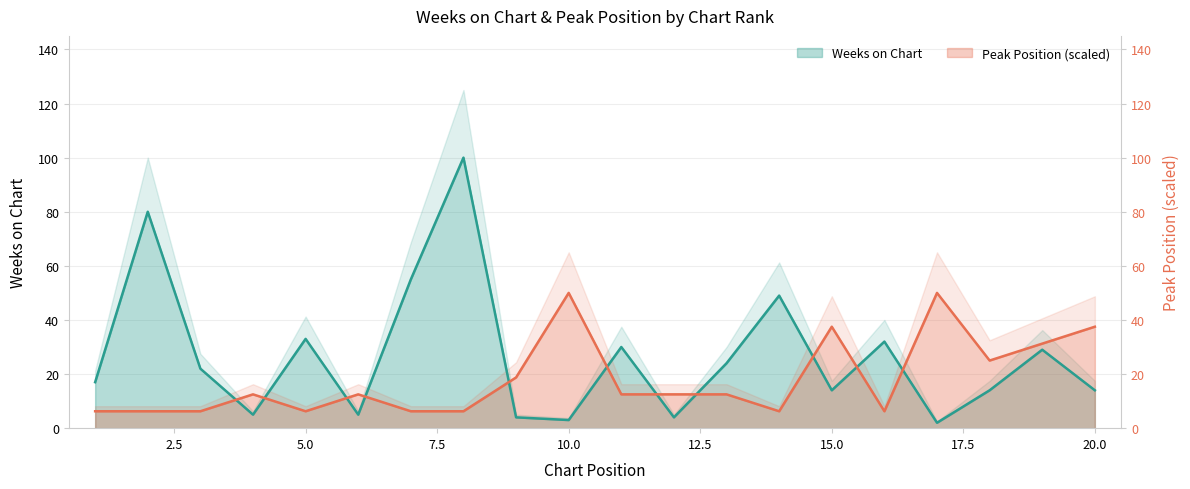

Is it true that Weeks on Chart equals 8.5 at 18?

False